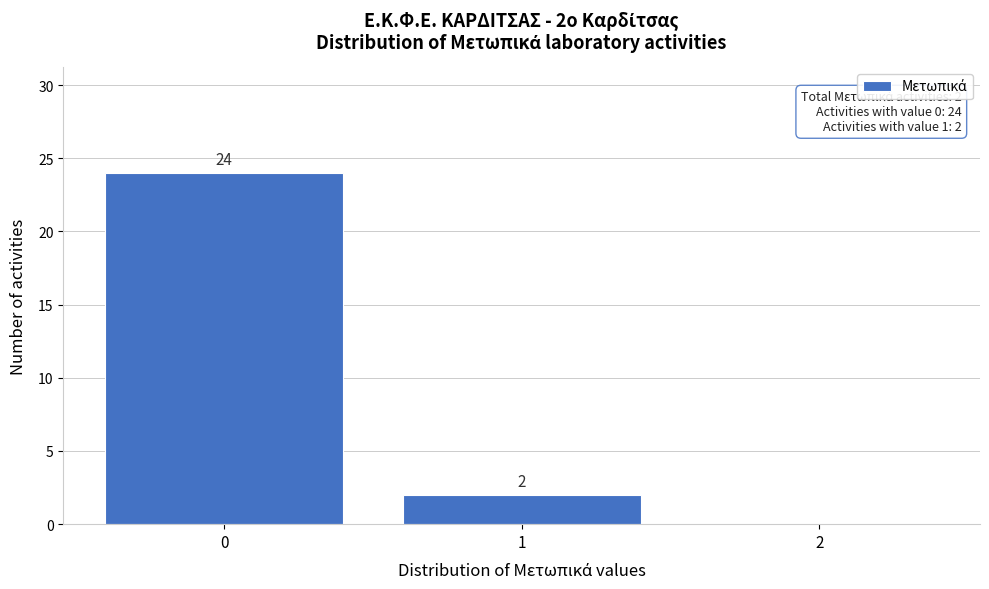

Reading left to right, transcribe all the data shown in this chart.

0=24	1=2	2=0